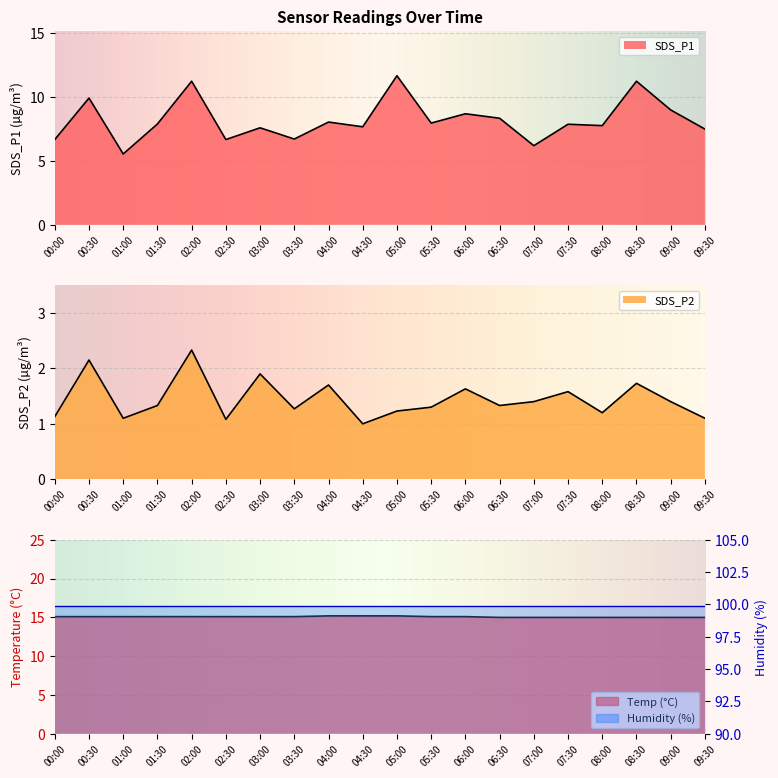

What position from the left is 00:00?

1